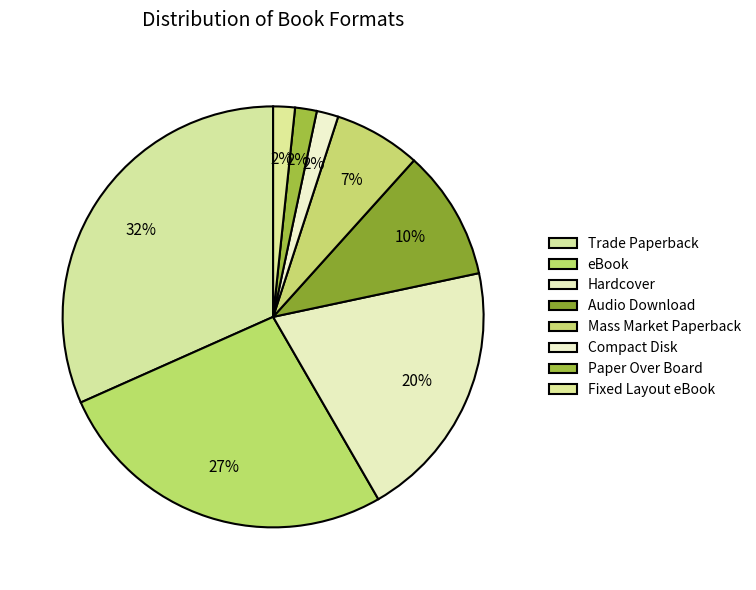

To the nearest percent, what is the combined percentage of Paper Over Board and Audio Download?

12%